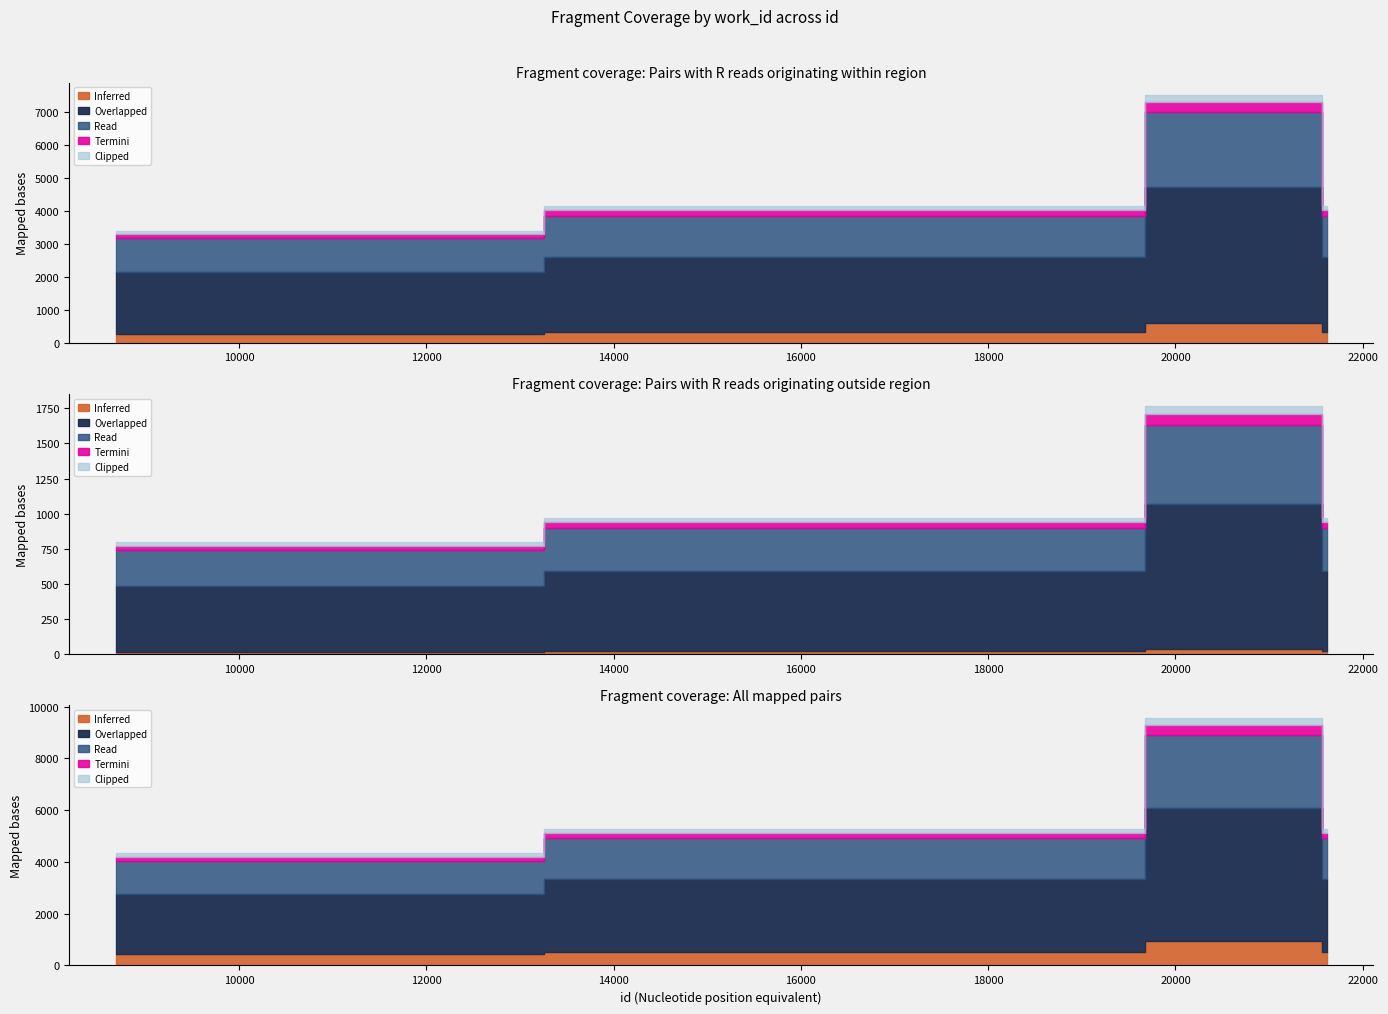

List the labels in order of value, largest first.

21525, 17831, 21613, 8683